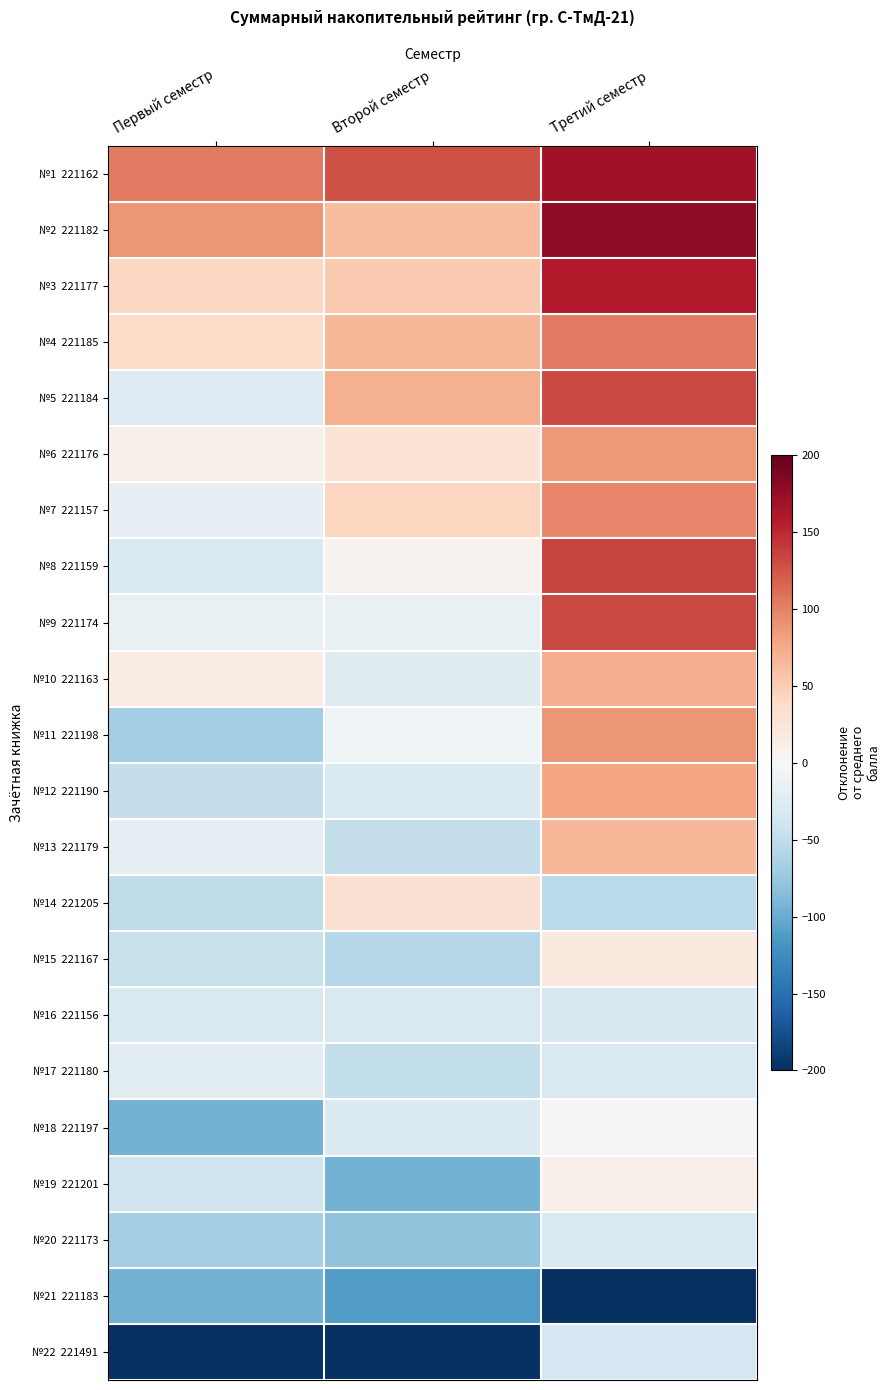

At which category is the sum across all series the highest?

Третий семестр